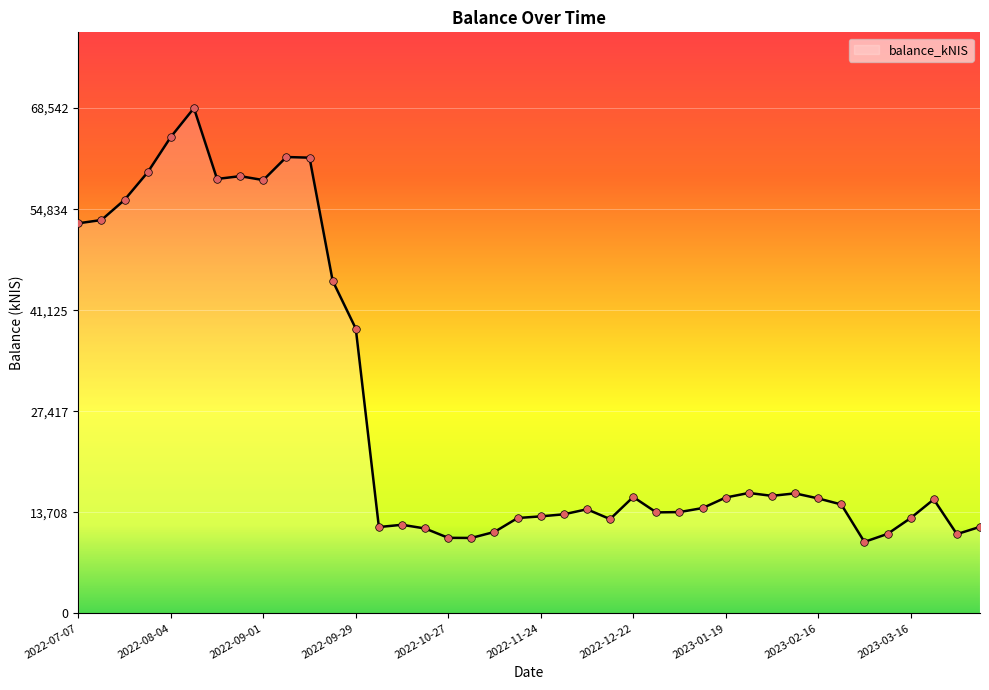

What is the difference between the maximum and minimum values?

58854.1